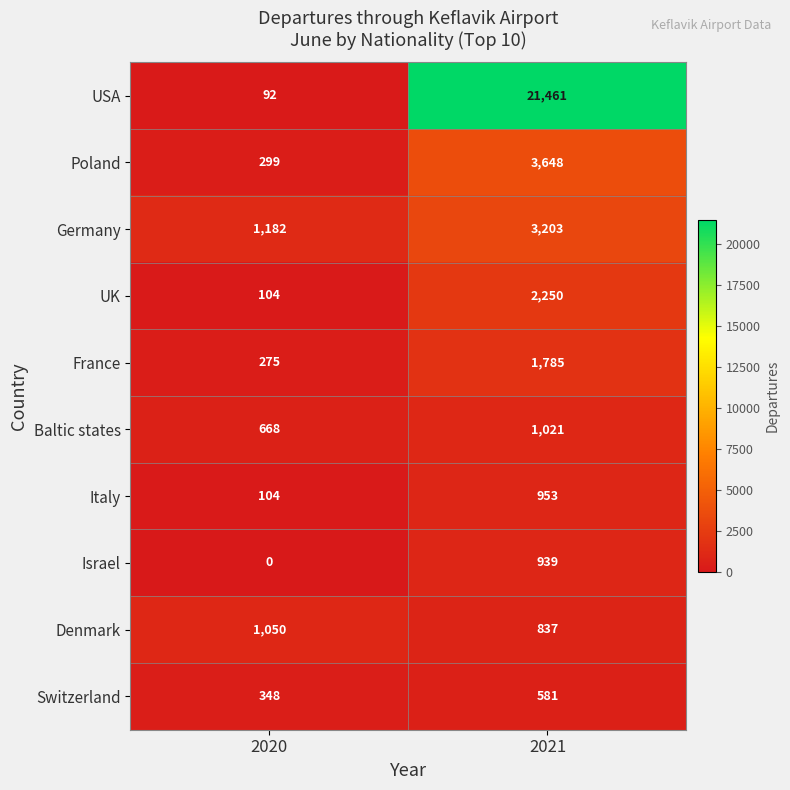

Which category has the highest value in the Denmark series?

2020